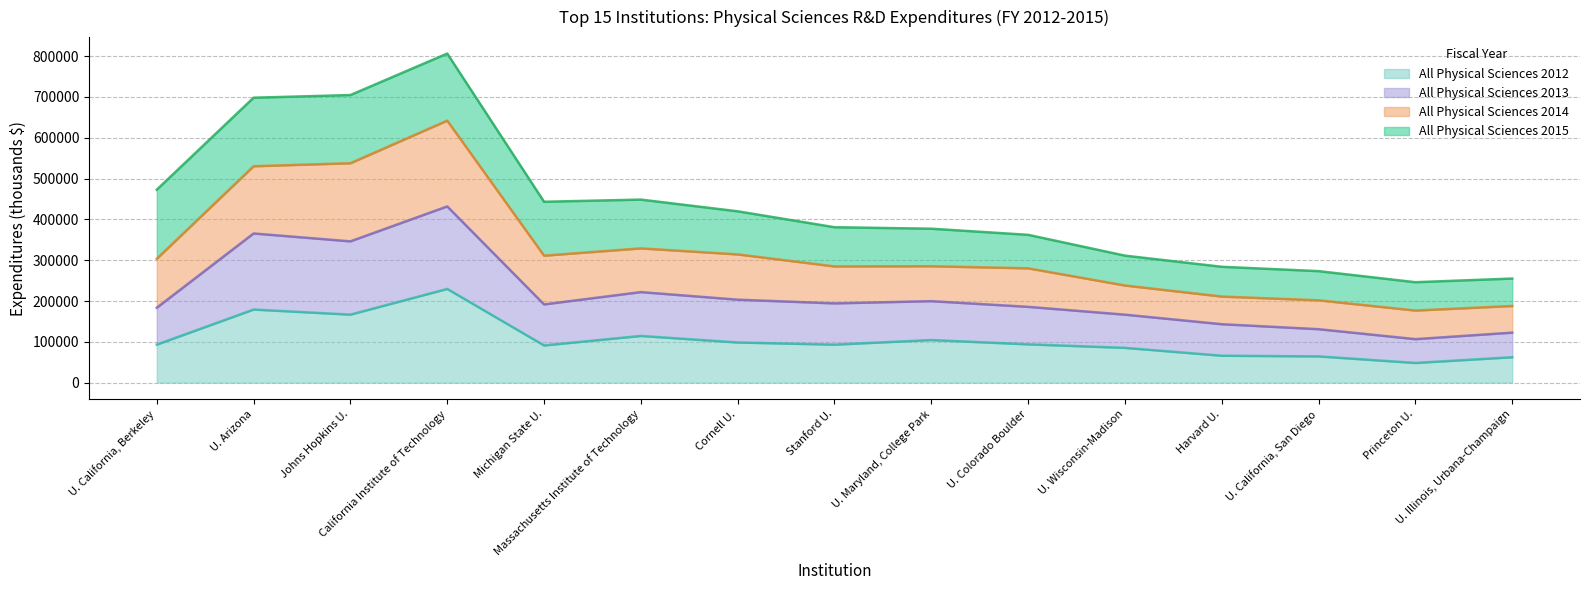

At which category is the sum across all series the highest?

California Institute of Technology